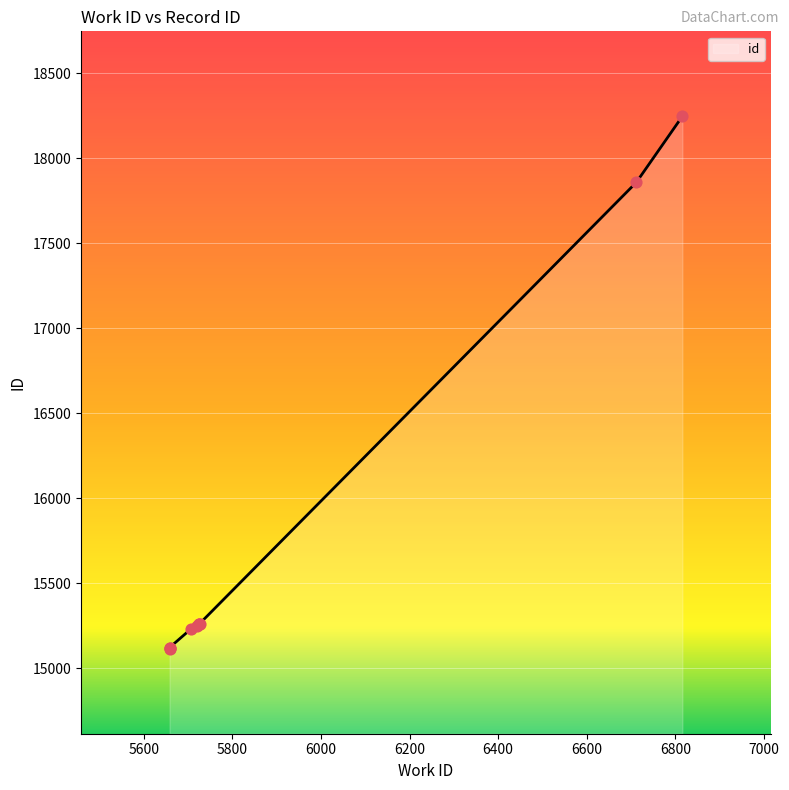

What is the change in value from 5658 to 5726?

+141